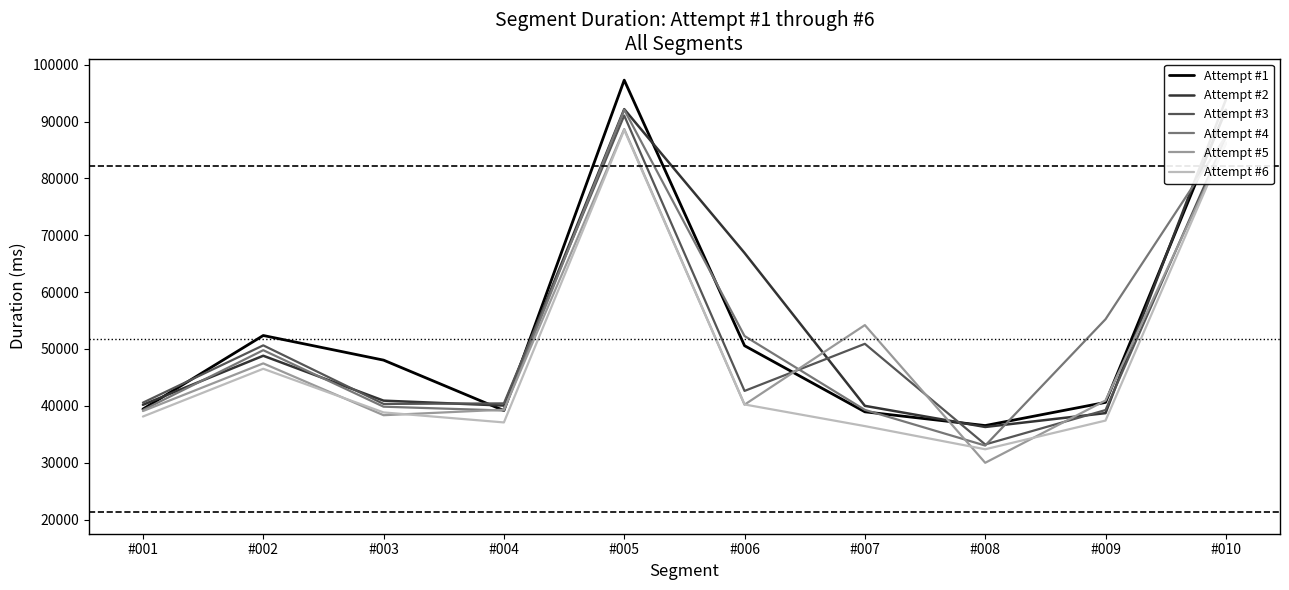

The value of Attempt #1 at #003 is 48042. True or false?

True